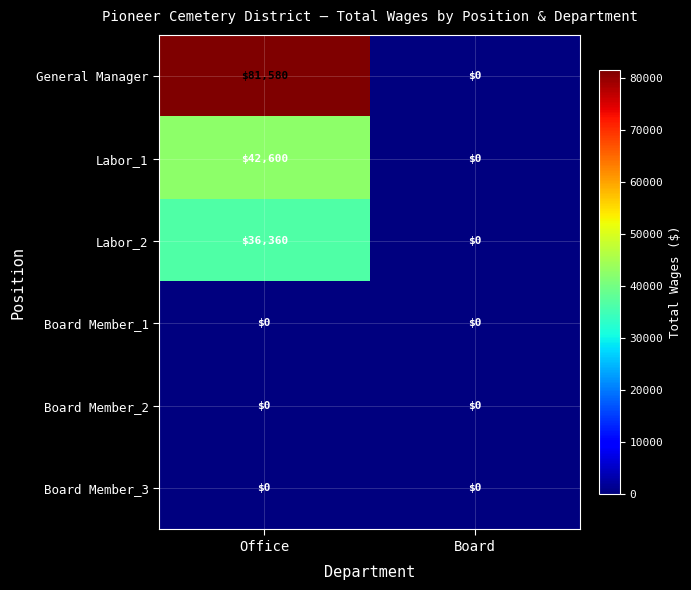

At how many categories does at least one series exceed 50788?

1